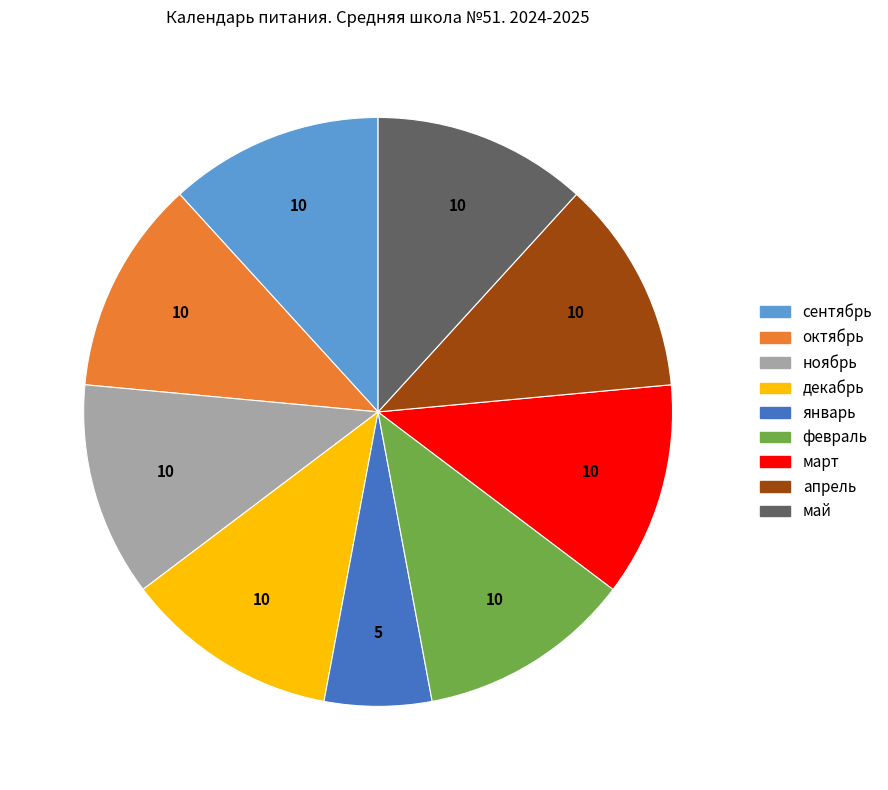

Does январь account for over 50% of the chart?

No